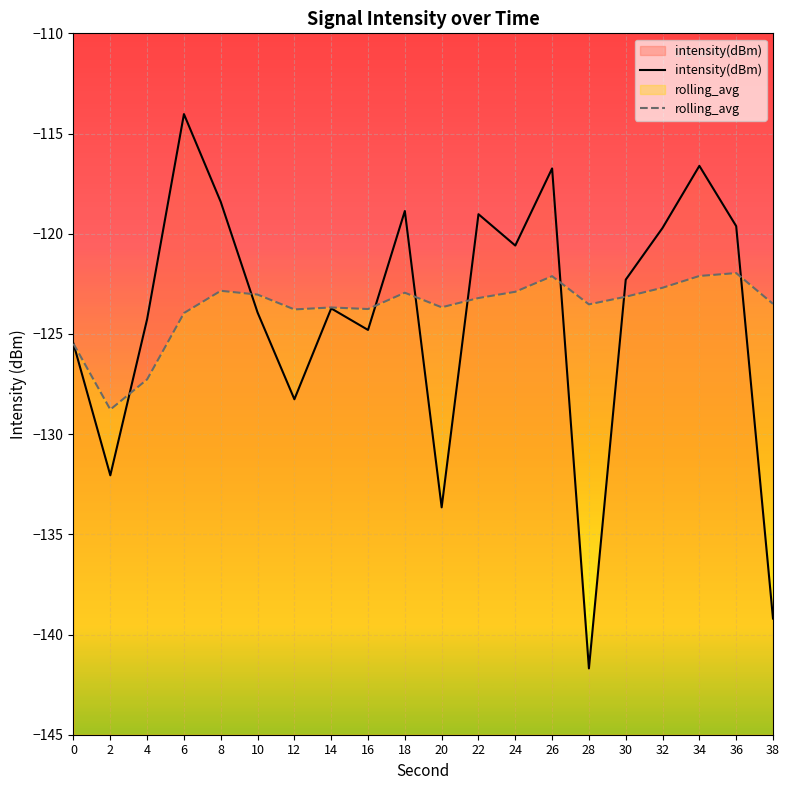

Does the chart display data point markers on the line(s)?

No